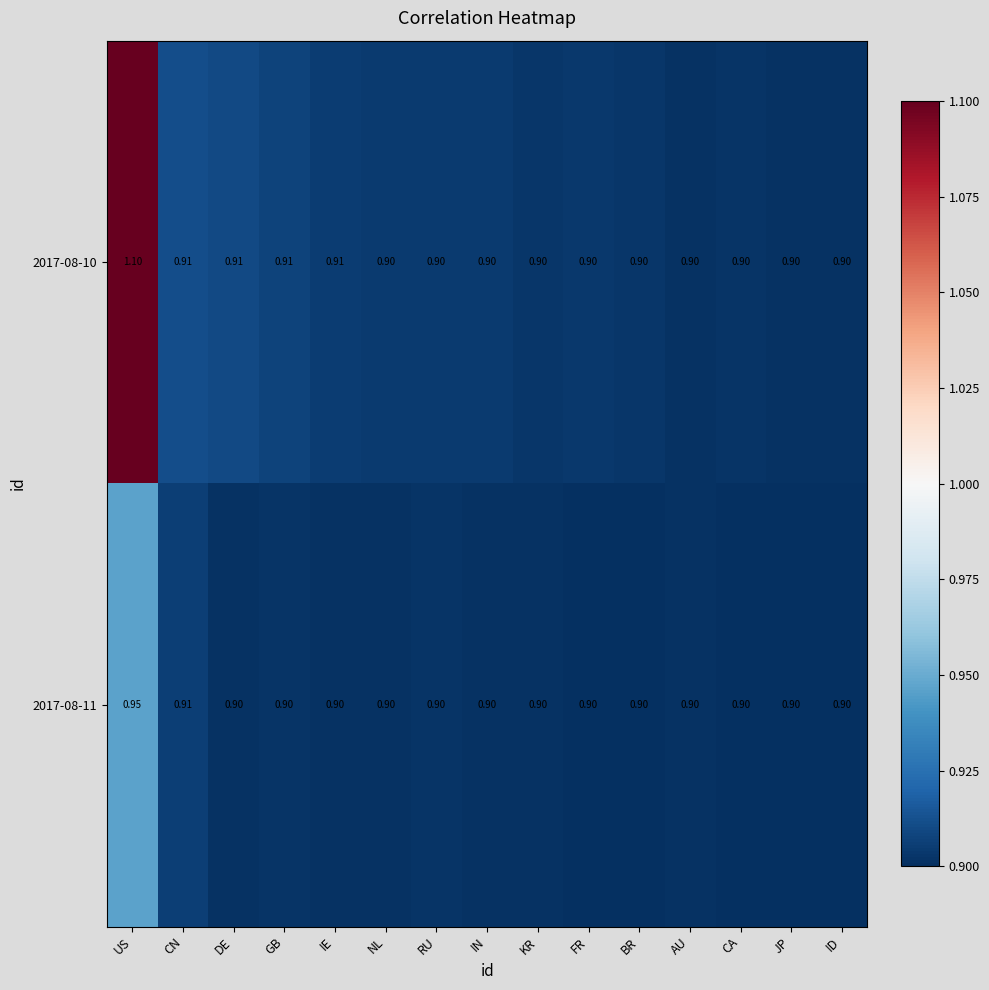

Which category has the highest value across all series?

US